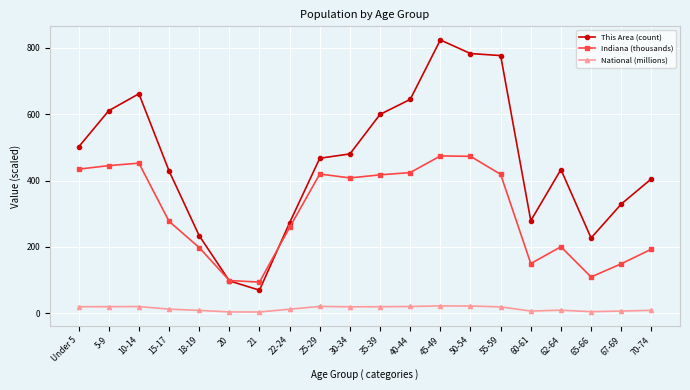

List the series in order of their overall mean, highest first.

This Area (count), Indiana (thousands), National (millions)